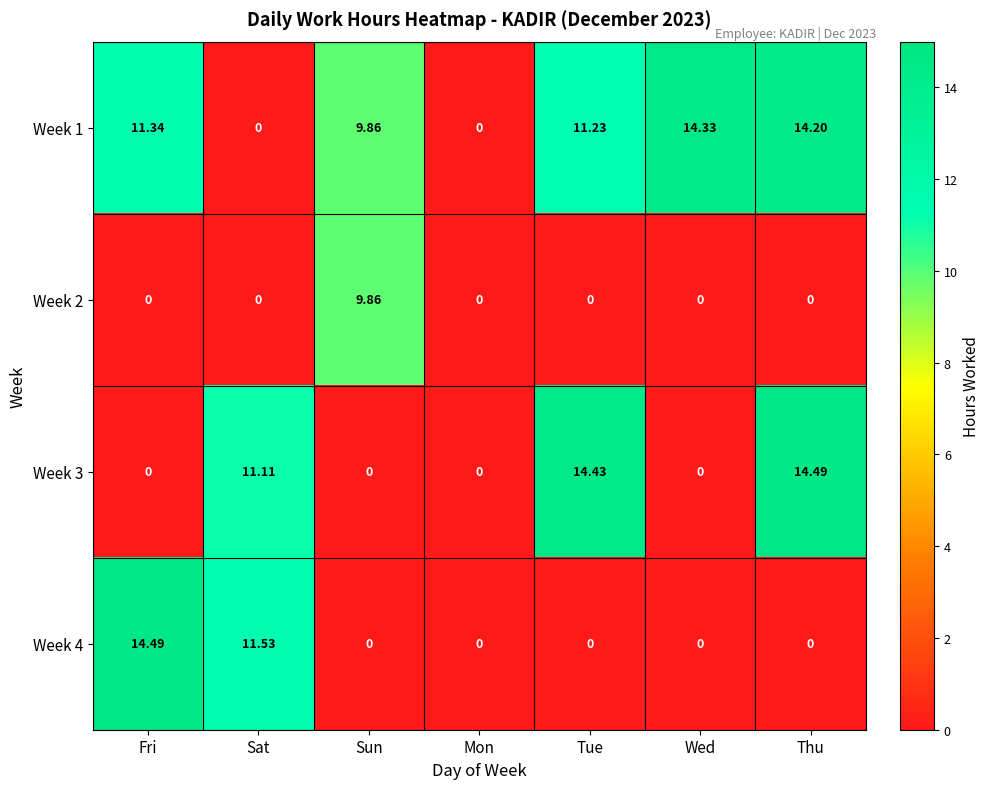

At which category is the sum across all series the highest?

Thu